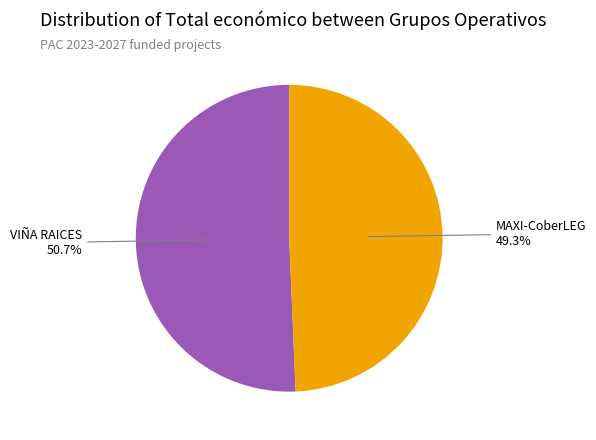

Is there any slice that represents more than half of the pie?

Yes